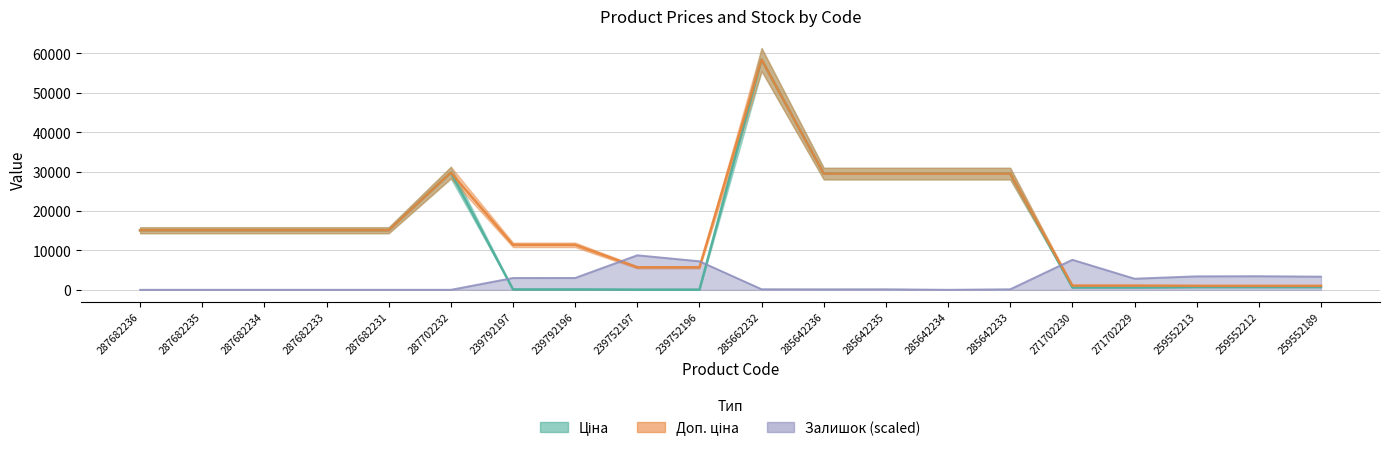

How many values in the Ціна series are below 15120?

9